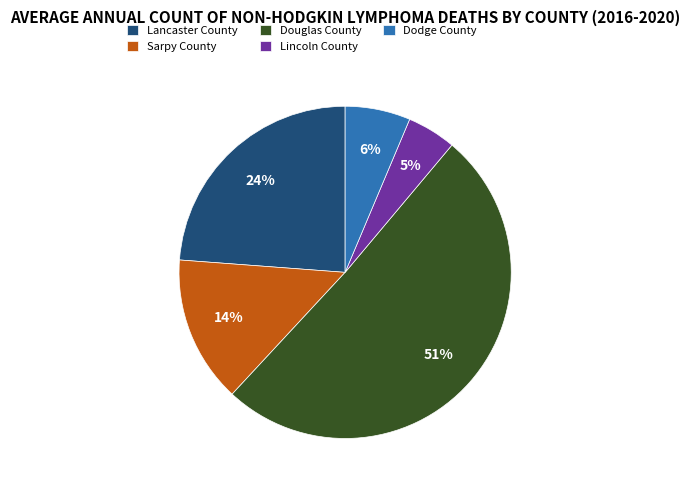

Do Douglas County and Dodge County together represent more than half of the pie?

Yes